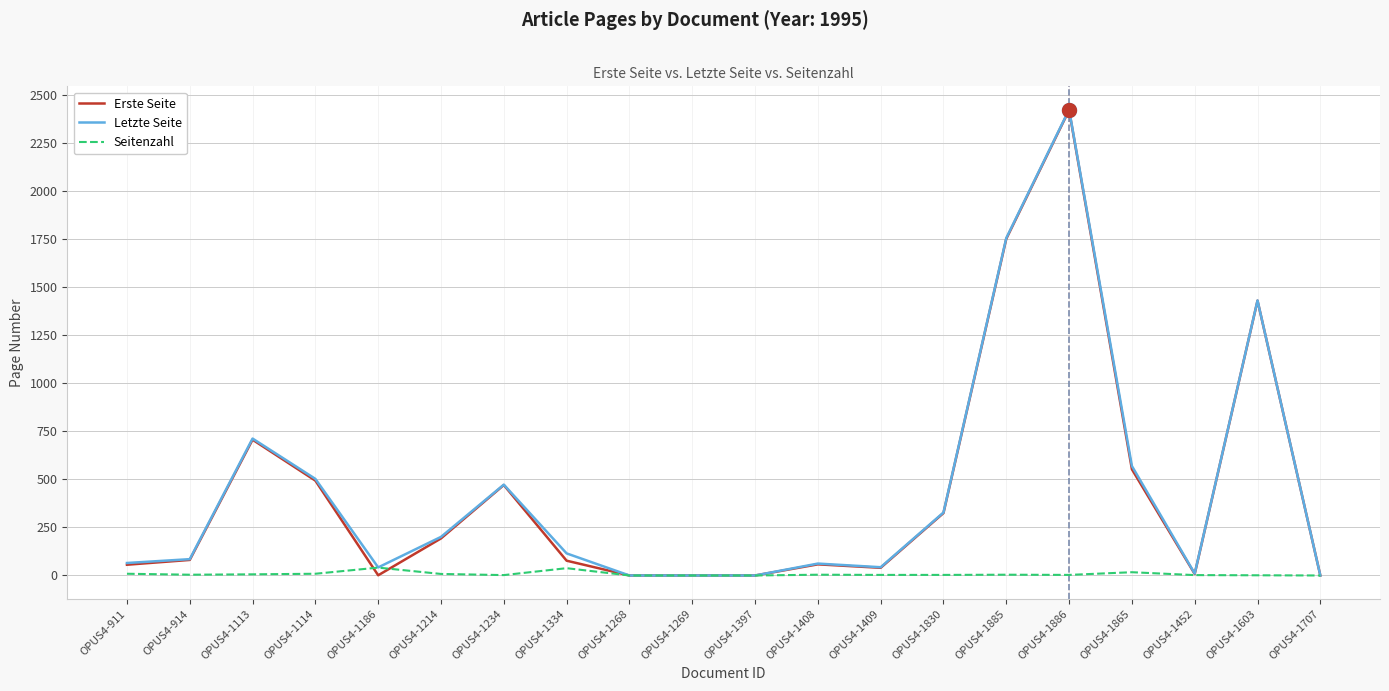

How many lines are shown in the chart?

3